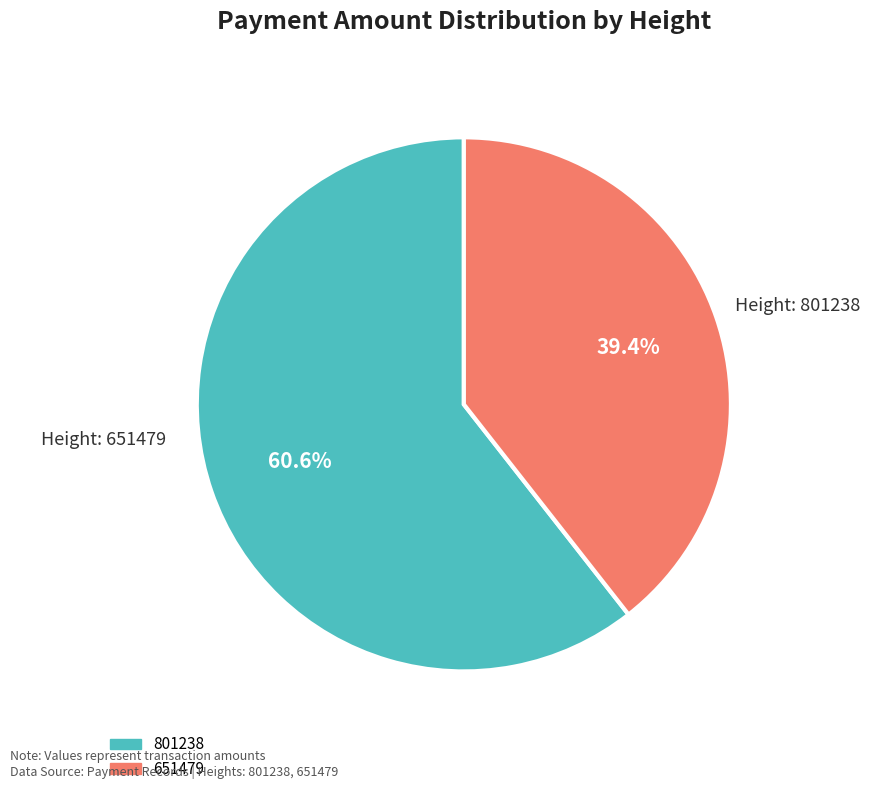

Is the sum of 651479 and 801238 greater than half?

Yes